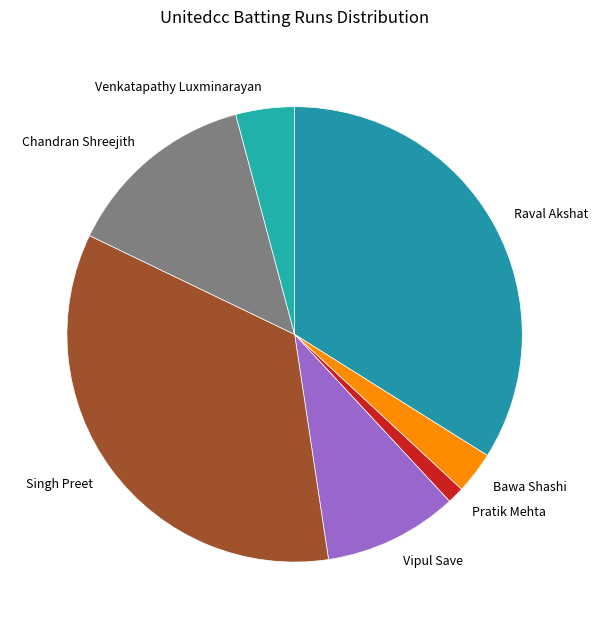

What is the ratio of the value at Bawa Shashi to the value at Vipul Save?

0.3